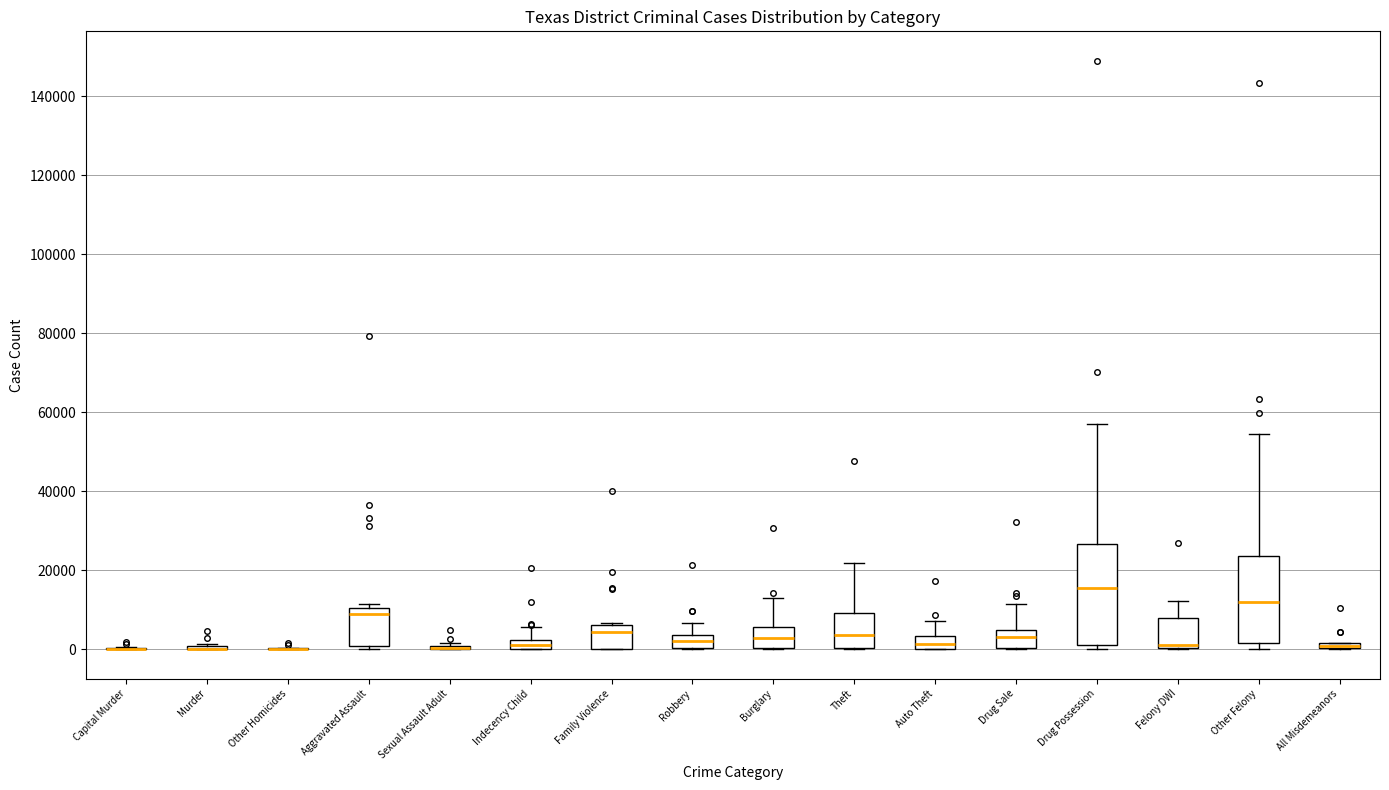

Comparing the boxes themselves (not the whiskers), which one is the tallest?

Drug Possession